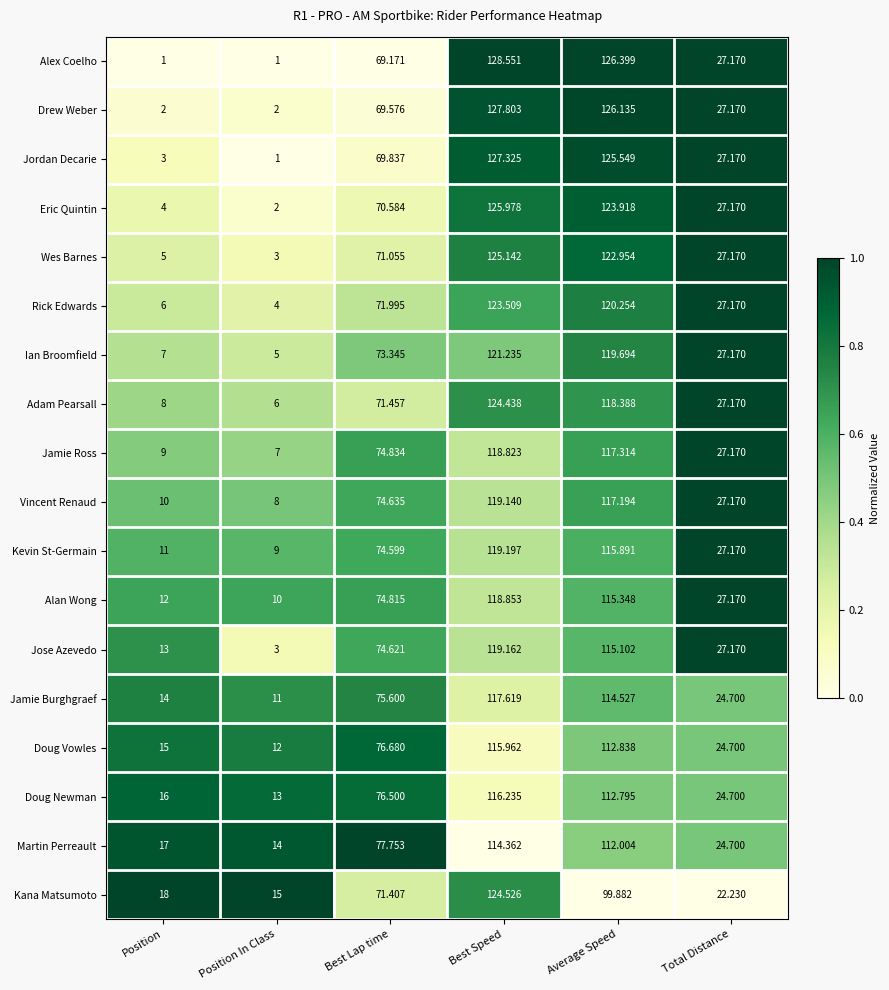

Is the value of Jamie Ross at Position In Class greater than the value of Kana Matsumoto at Position In Class?

No